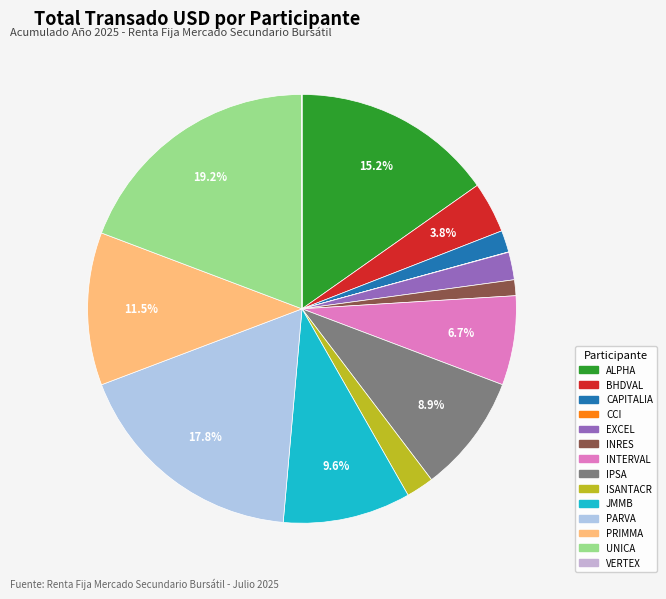

Count the number of slices in the pie.

14